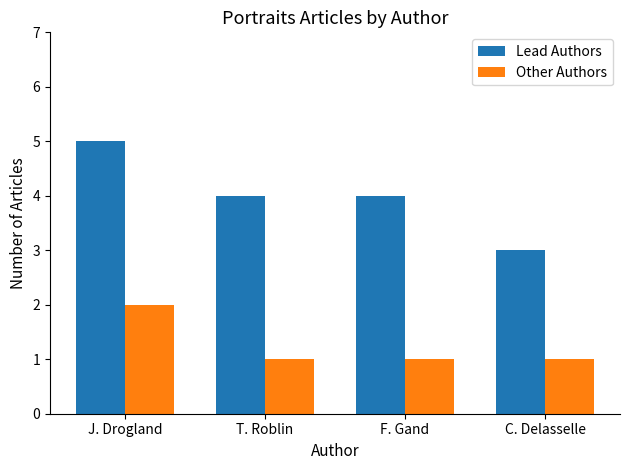

Does the chart contain any negative values?

No